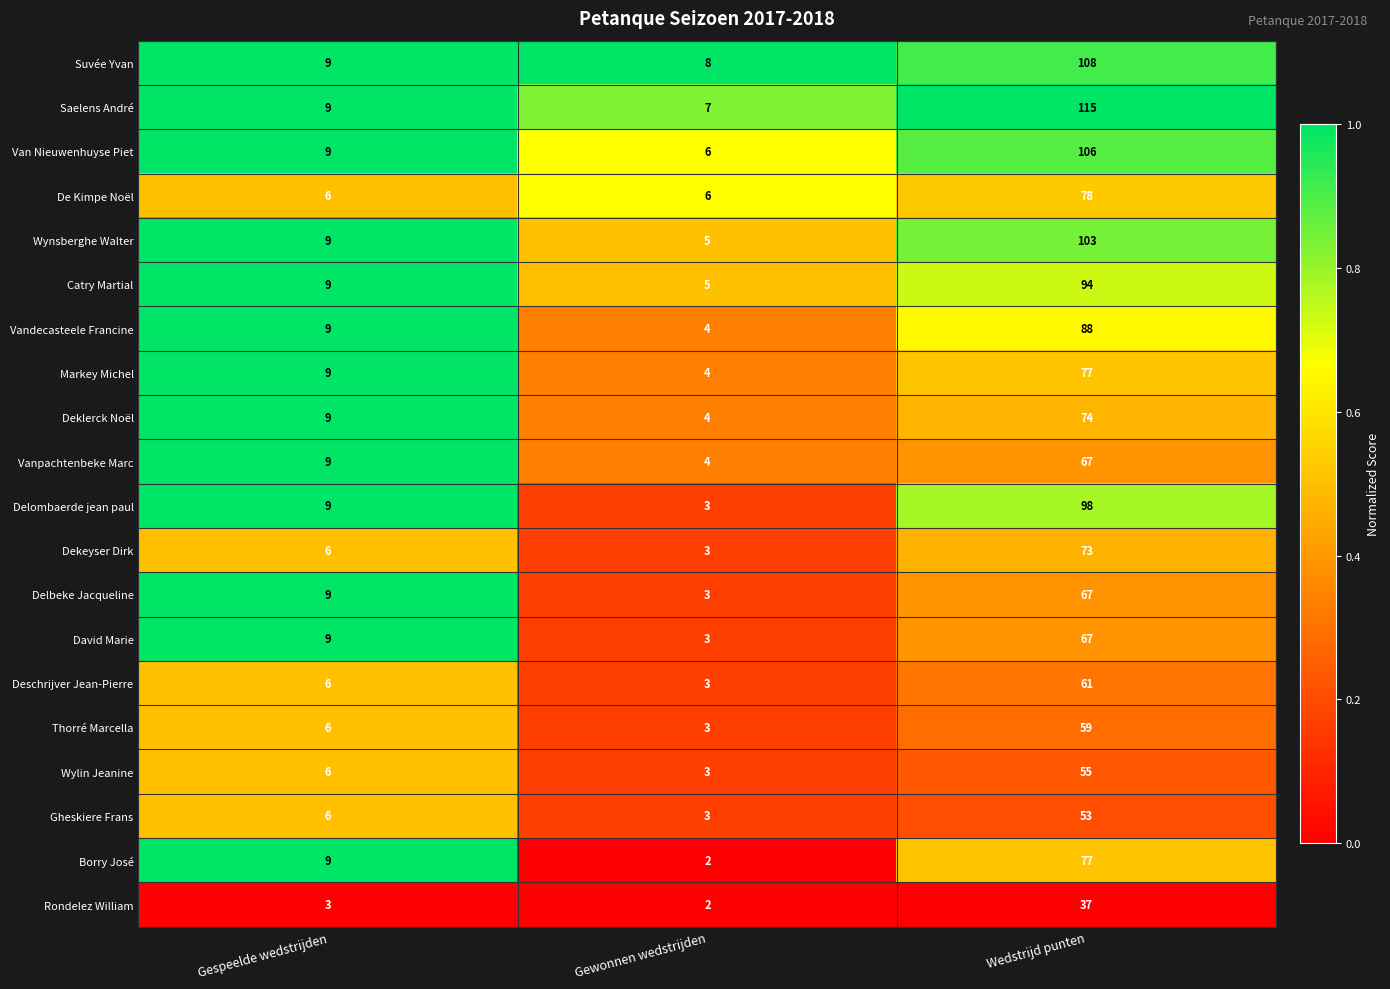

True or false: Delombaerde jean paul has a value of 67 at Wedstrijd punten.

False